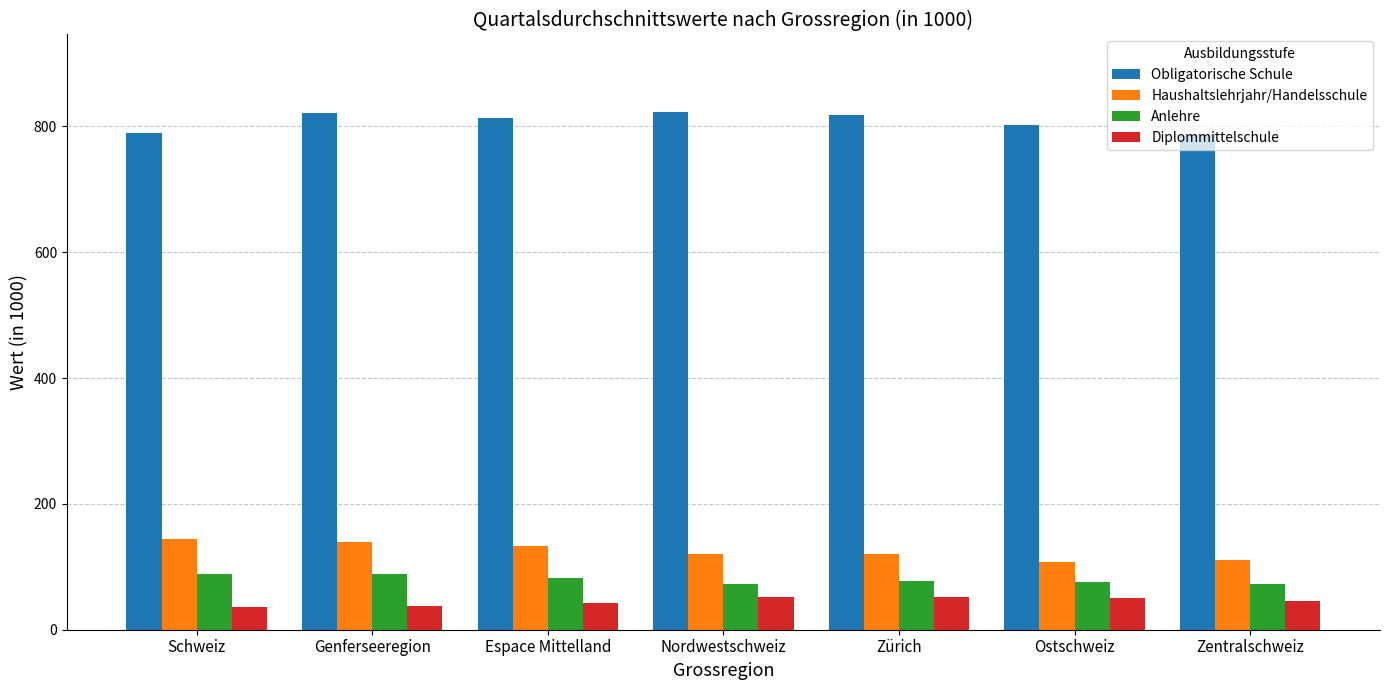

How many series are shown in this chart?

4